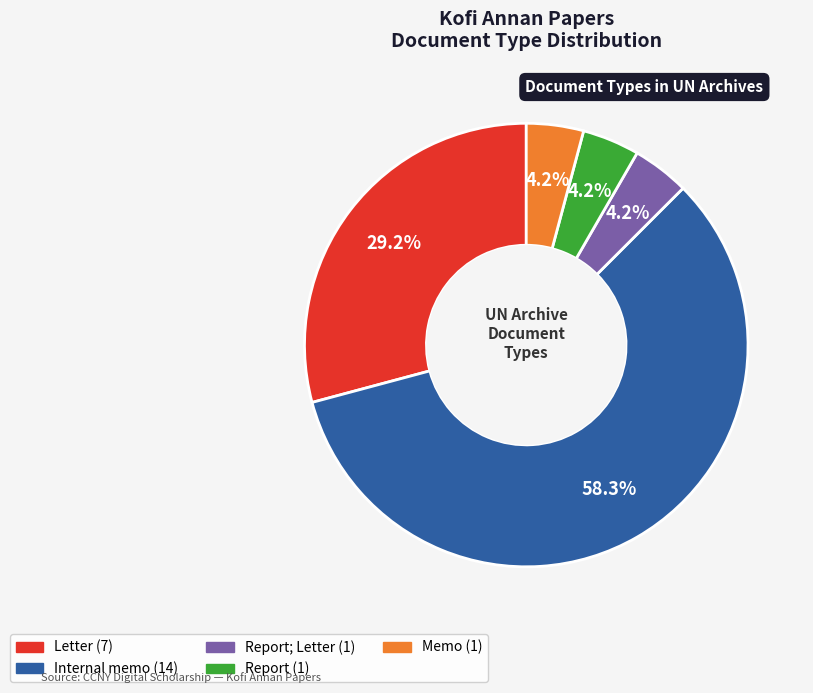

Does any single category account for the majority?

Yes